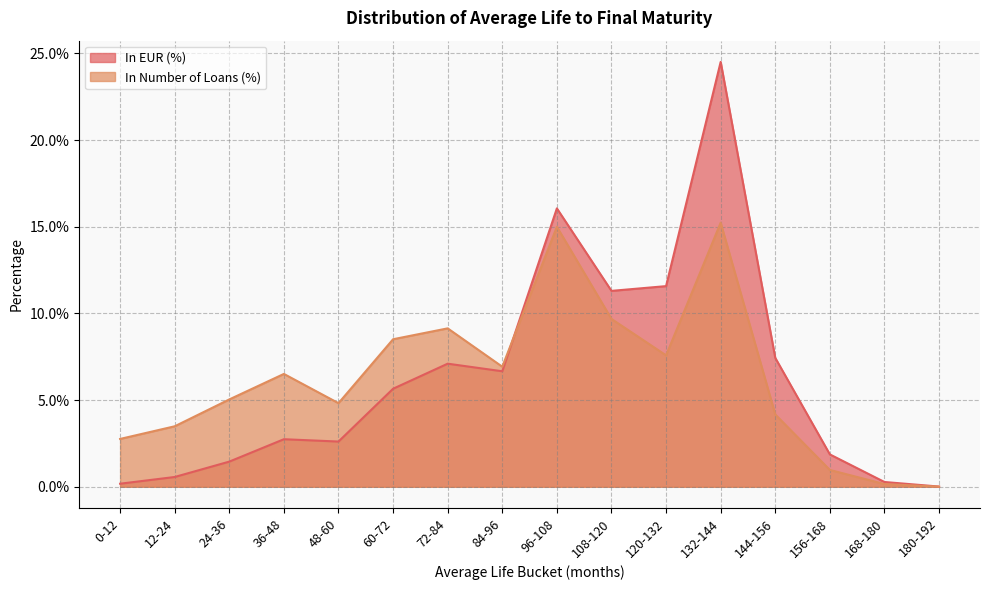

What is the label of the 13th point from the right?

36-48